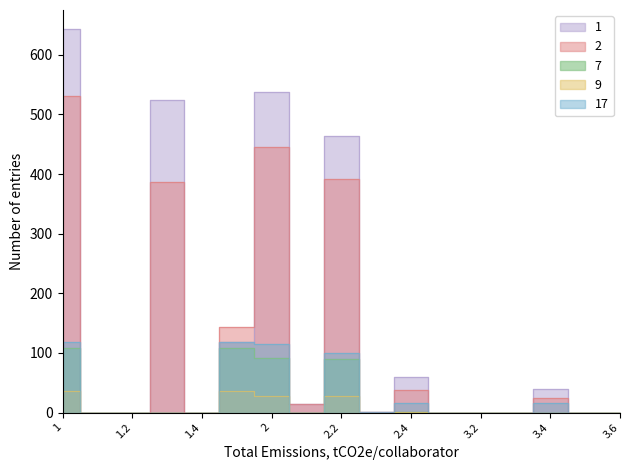

Reading left to right, extract all data points from this chart.

1: 643.1	0.0	0.0	524.9	0.0	118.2	538.4	13.6	463.8	1.2	59.7	0.0	0.0	0.0	39.9	0.0	0.0
2: 530.5	0.0	0.0	386.7	0.0	143.9	444.9	13.6	392.3	0.7	38.3	0.0	0.0	0.0	23.8	0.0	0.0
7: 108.2	0.0	0.0	0.0	0.0	108.2	91.9	0.0	90.1	0.0	1.8	0.0	0.0	0.0	0.0	0.0	0.0
9: 35.7	0.0	0.0	0.0	0.0	35.7	28.5	0.0	28.0	0.0	0.6	0.0	0.0	0.0	0.0	0.0	0.0
17: 118.2	0.0	0.0	0.0	0.0	118.2	115.9	0.0	99.5	0.5	15.9	0.0	0.0	0.0	16.2	0.0	0.0